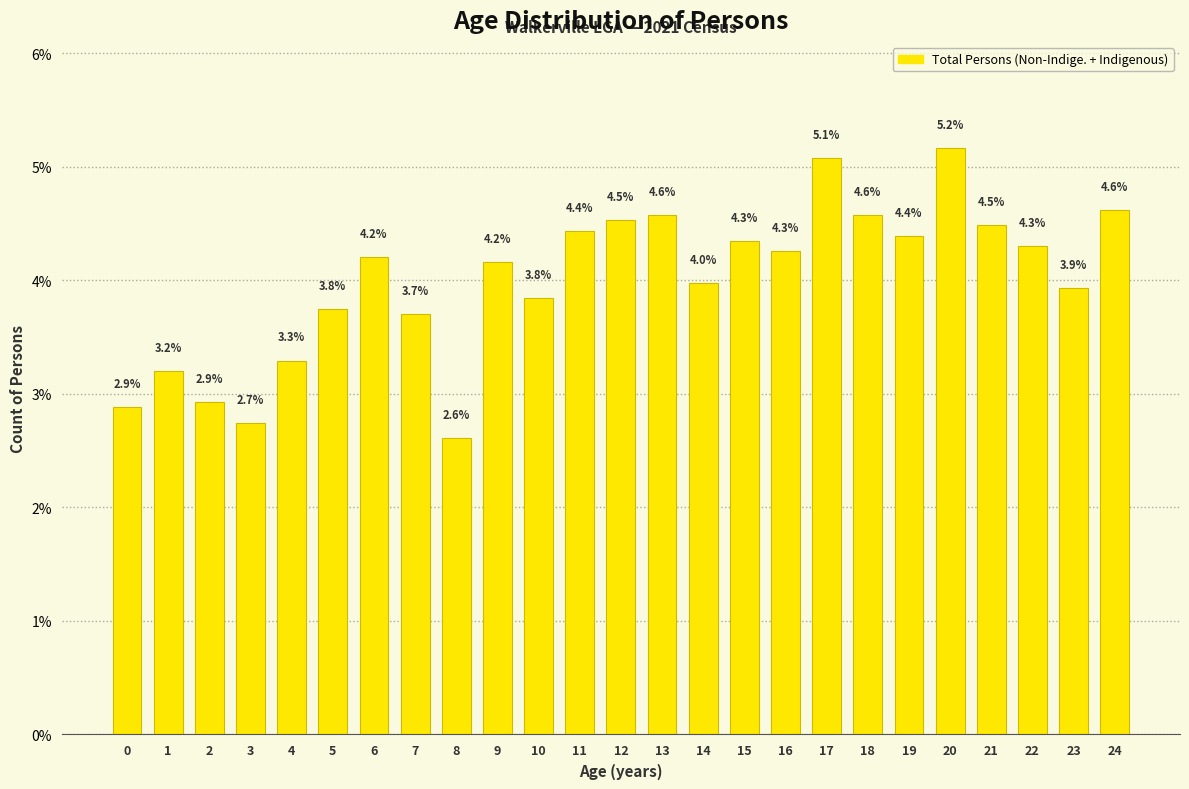

Reading right to left, extract all data points from this chart.

24=4.6	23=3.9	22=4.3	21=4.5	20=5.2	19=4.4	18=4.6	17=5.1	16=4.3	15=4.3	14=4.0	13=4.6	12=4.5	11=4.4	10=3.8	9=4.2	8=2.6	7=3.7	6=4.2	5=3.8	4=3.3	3=2.7	2=2.9	1=3.2	0=2.9